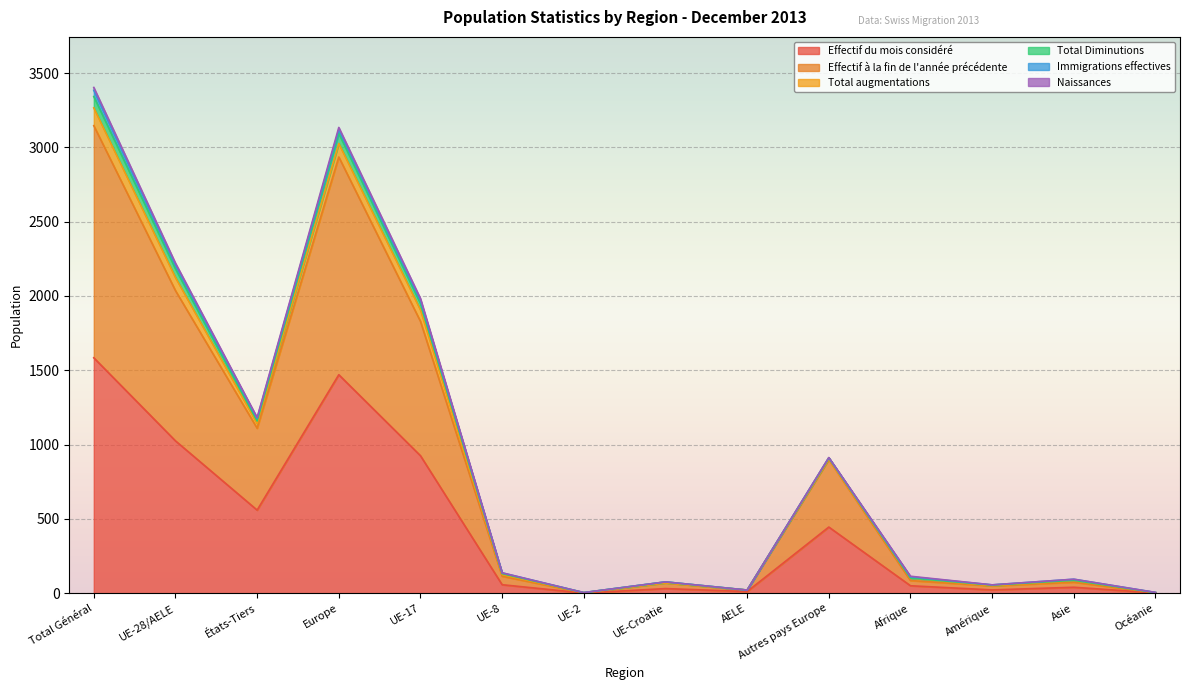

Where does the Total Diminutions series first go above 137?

Total Général